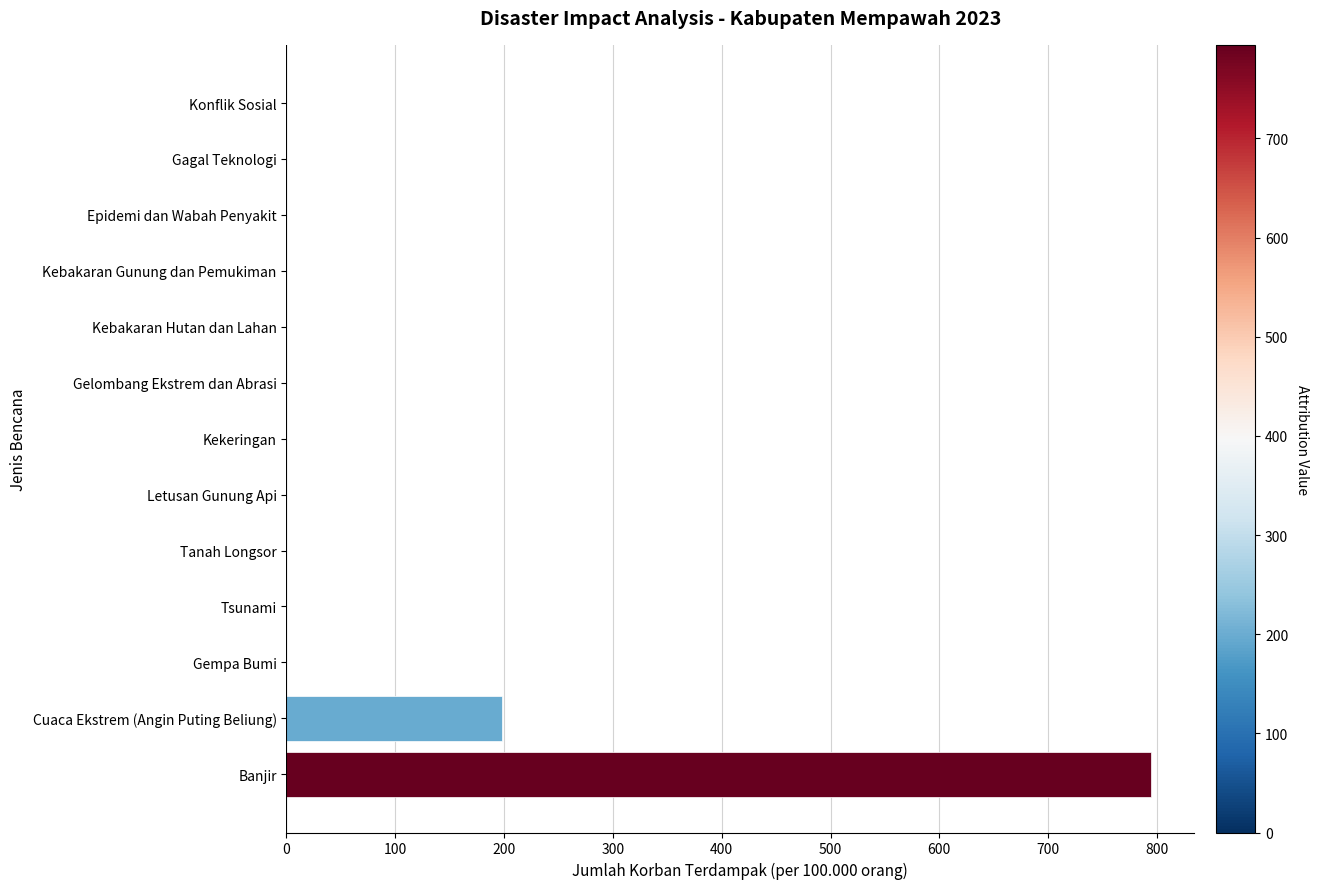

Count the number of values greater than 0.

2